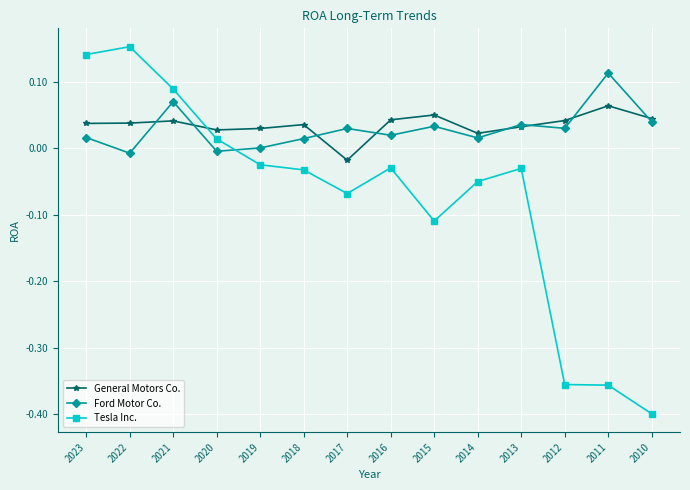

True or false: Tesla Inc. and General Motors Co. intersect in this chart.

True